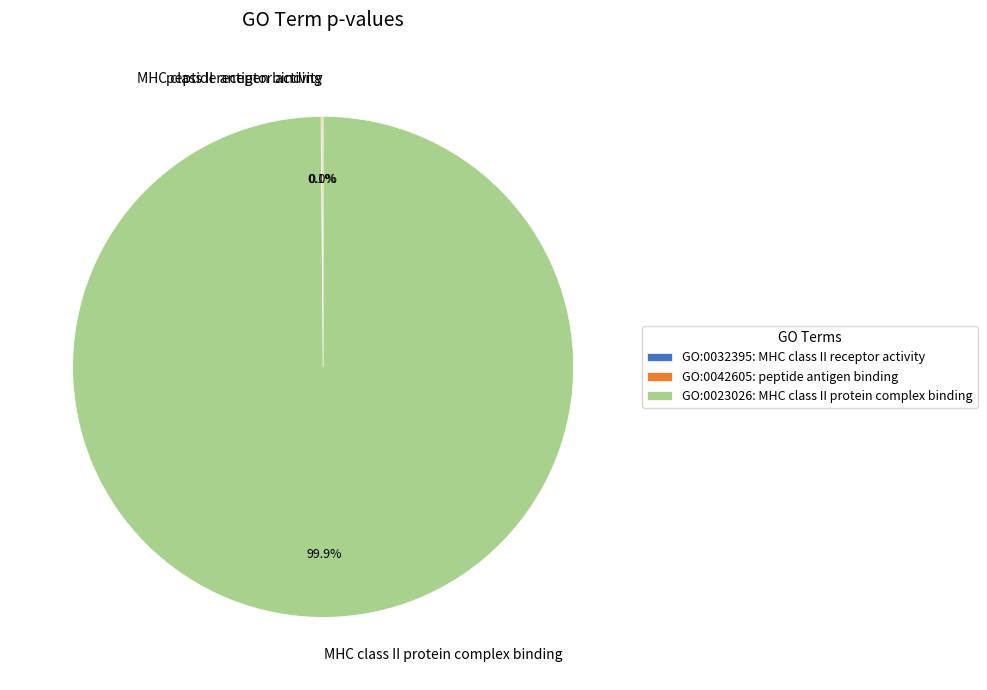

How much of the chart is everything except MHC class II protein complex binding?

0.1%